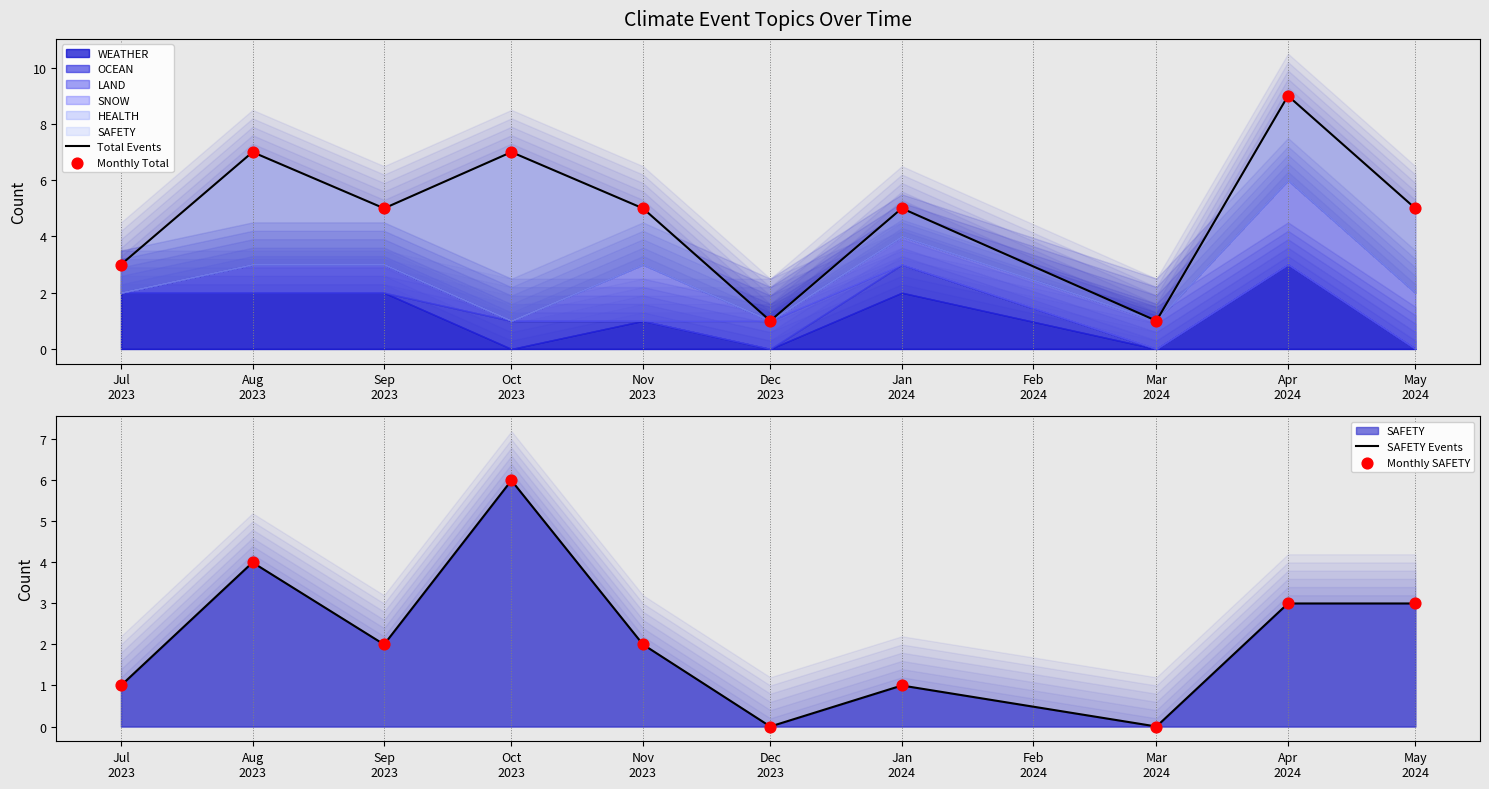

Is the value of SAFETY Events at Nov
2023 greater than the value of Monthly Total at Aug
2023?

No